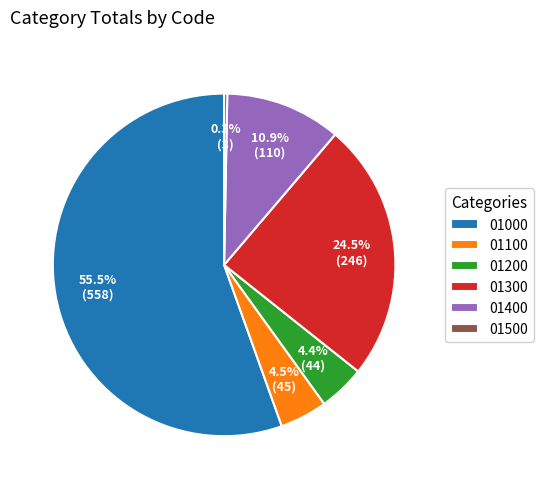

Approximately how many times larger is the value at 01200 compared to 01500?

14.7